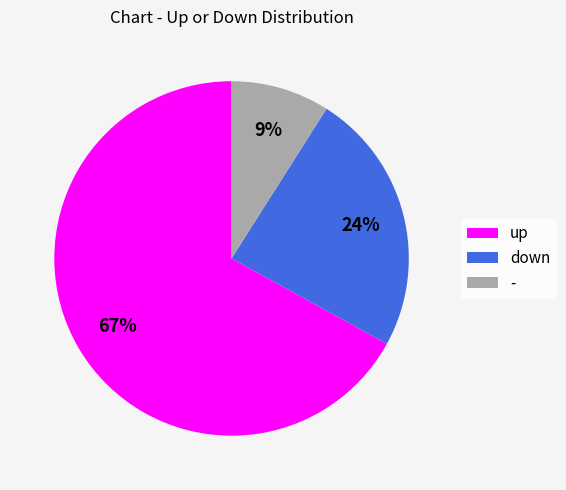

Count the number of slices in the pie.

3